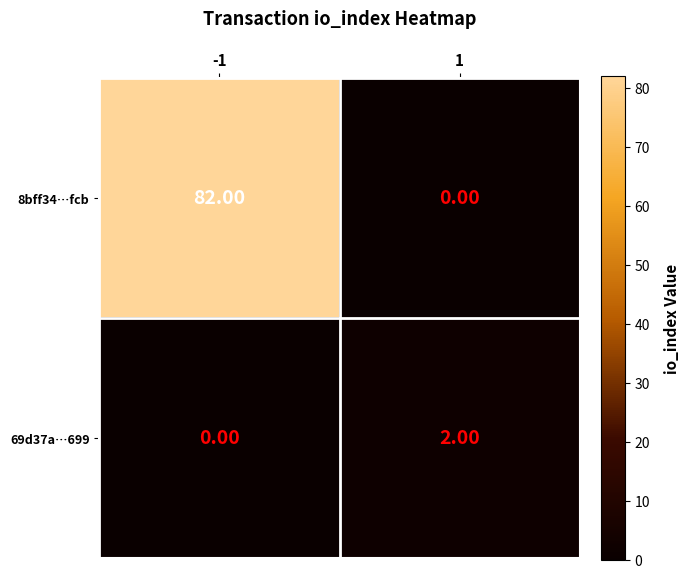

What is the sum of the 8bff34…fcb values at -1 and 1?

82